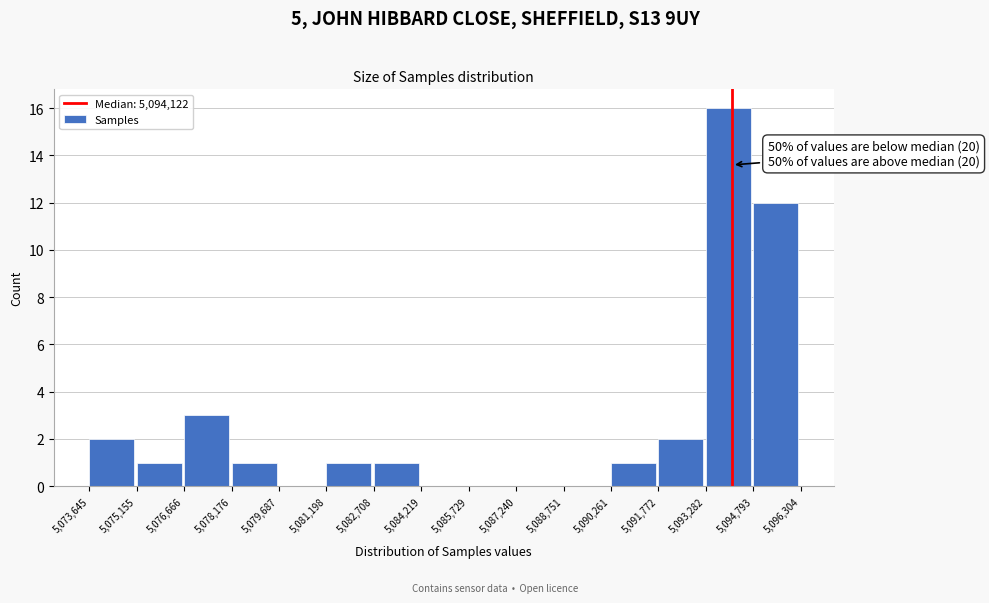

Over which range of the x-axis is the bar tallest?

5,093,282 to 5,094,793